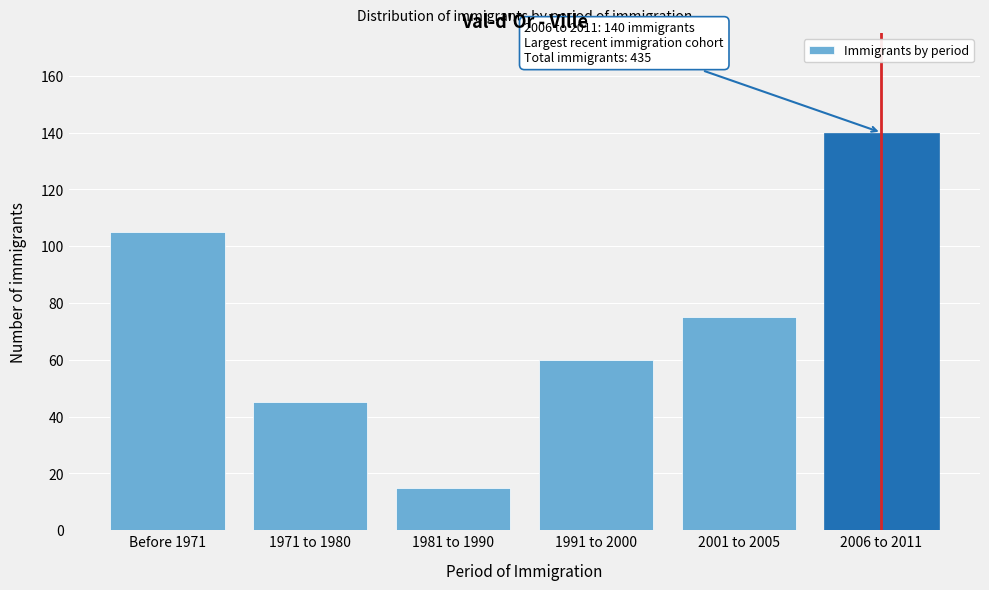

Reading left to right, what are all the values shown in this chart?

105	45	15	60	75	140